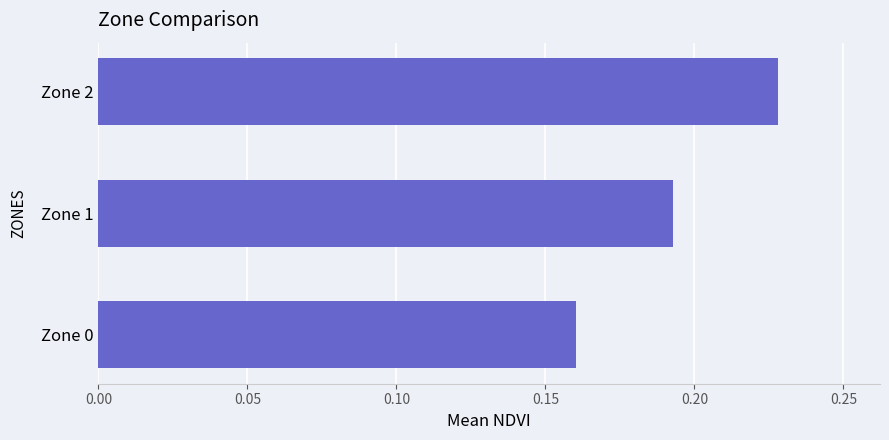

Are the bars grouped side by side (vs. stacked)?

No